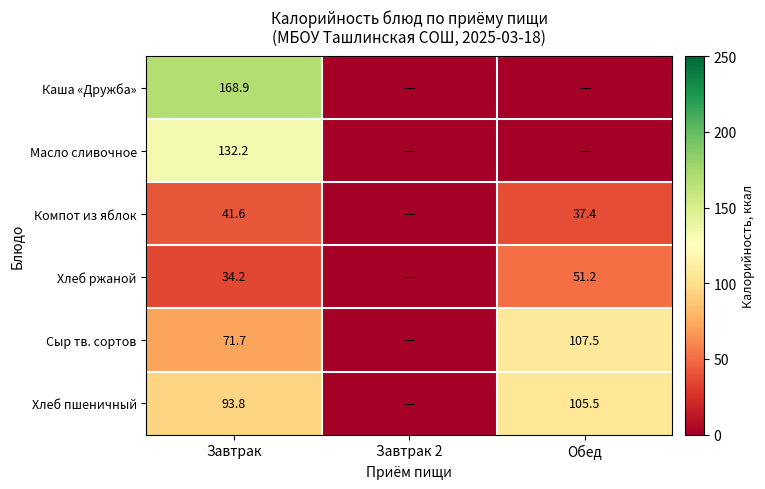

How many series are shown in this chart?

6